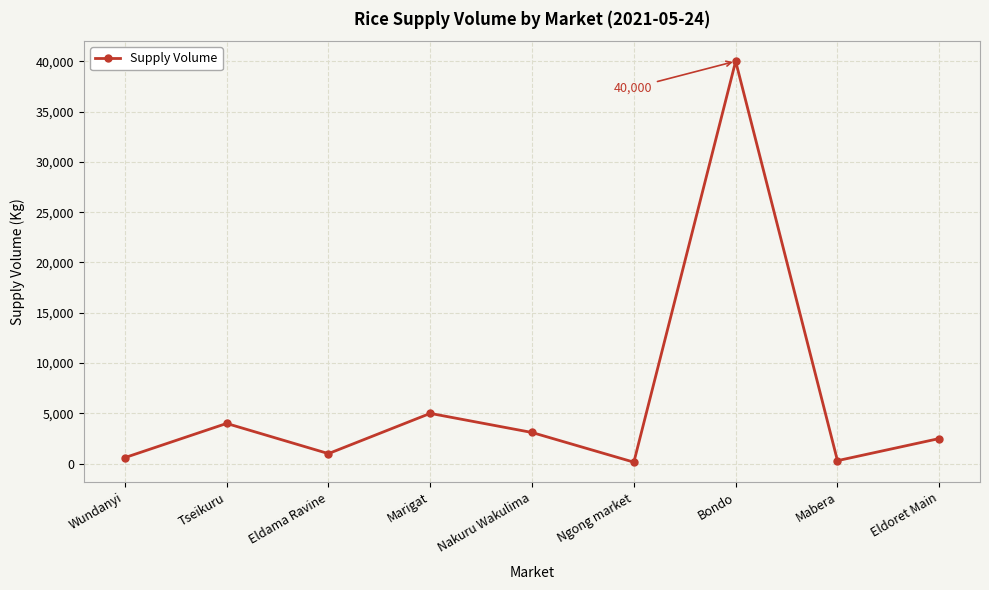

How many interior local peaks (higher than both neighbors) does the data have?

3